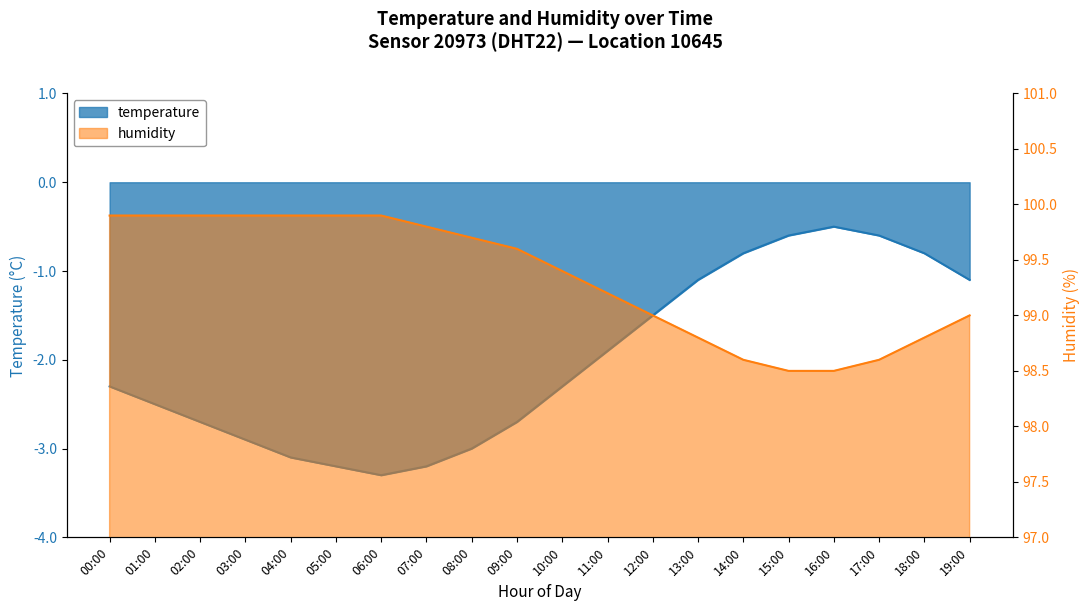

Reading left to right, transcribe all the data shown in this chart.

temperature: -2.3	-2.5	-2.7	-2.9	-3.1	-3.2	-3.3	-3.2	-3.0	-2.7	-2.3	-1.9	-1.5	-1.1	-0.8	-0.6	-0.5	-0.6	-0.8	-1.1
humidity: 99.9	99.9	99.9	99.9	99.9	99.9	99.9	99.8	99.7	99.6	99.4	99.2	99.0	98.8	98.6	98.5	98.5	98.6	98.8	99.0